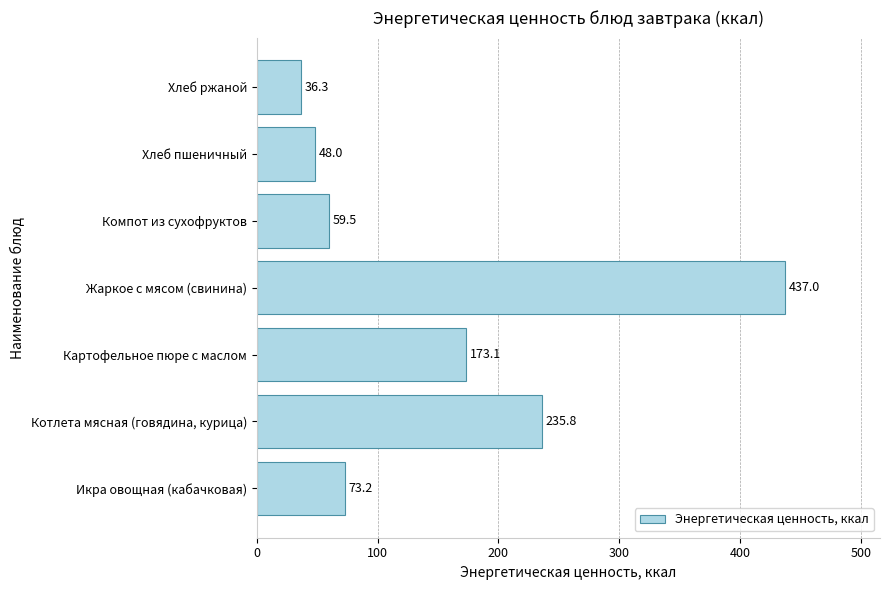

What is the change in value from Жаркое с мясом (свинина) to Хлеб пшеничный?

-389.0